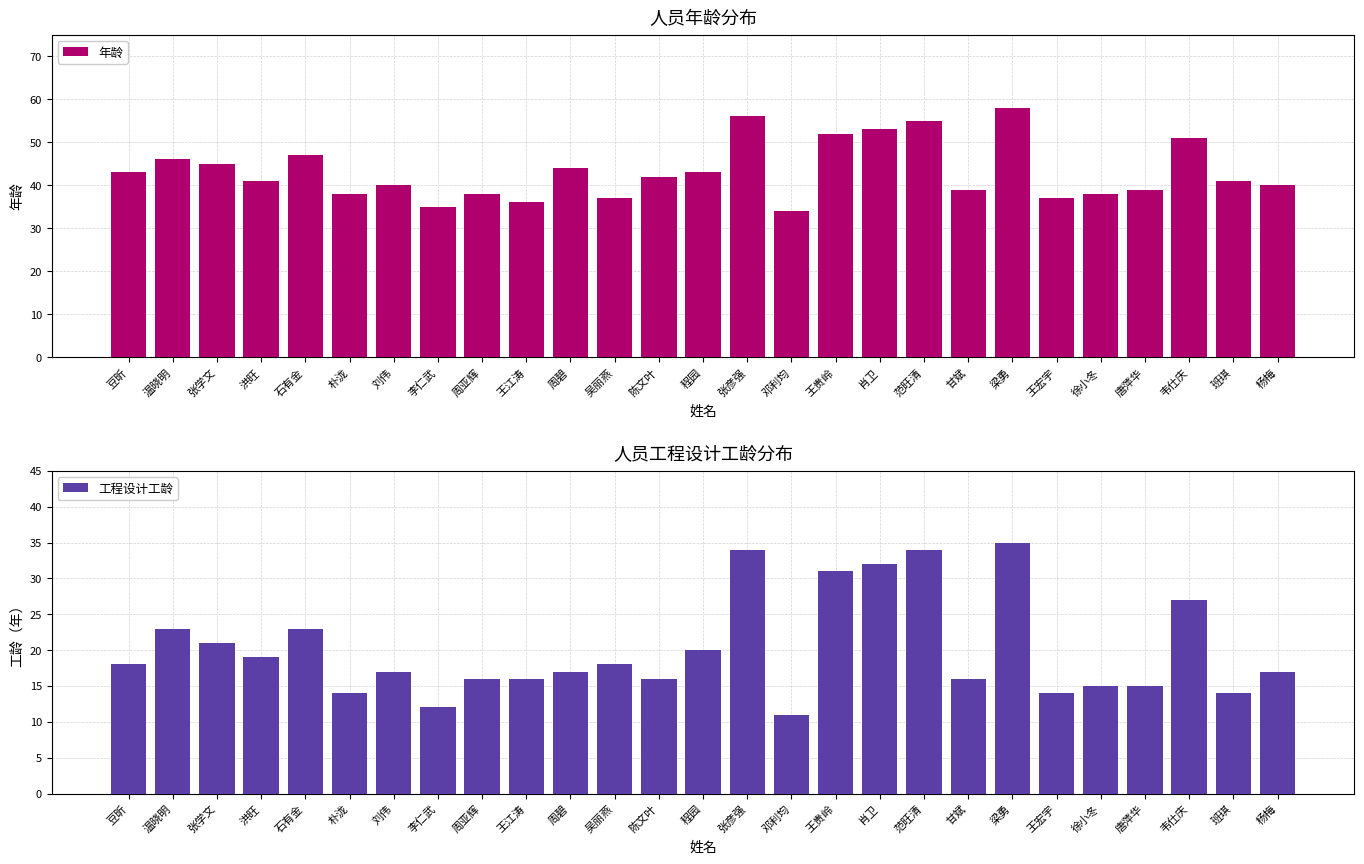

Is it true that 年龄 equals 61 at 班琪?

False